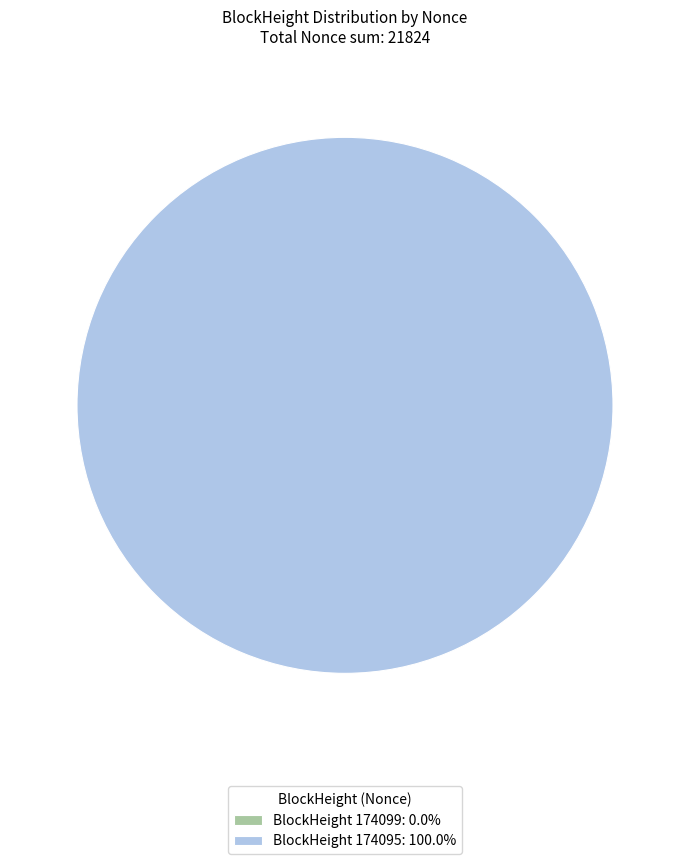

Is the sum of 174099 and 174095 greater than half?

Yes